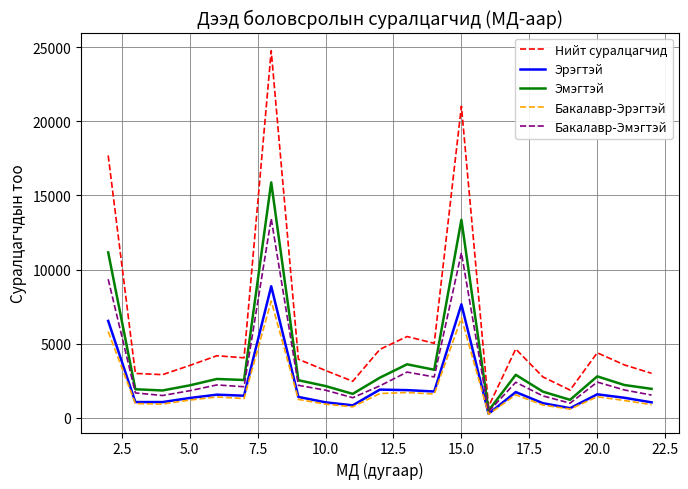

Which series has the largest range (max minus min)?

Нийт суралцагчид